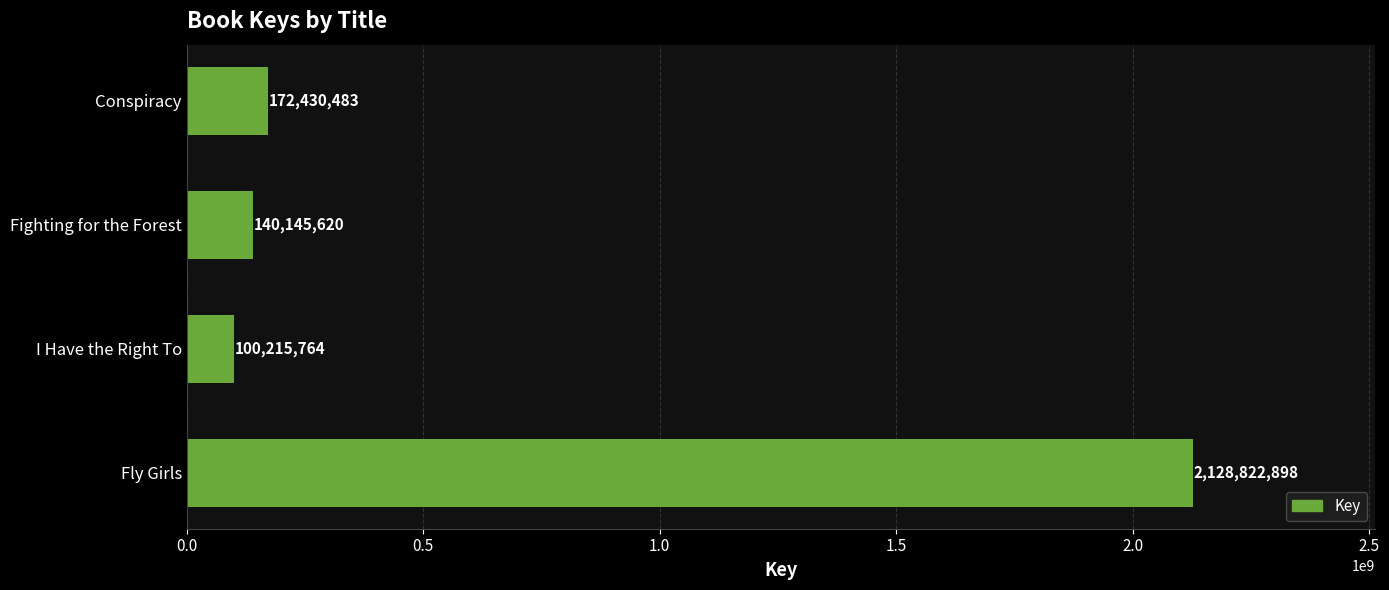

How many bars are there in total?

4